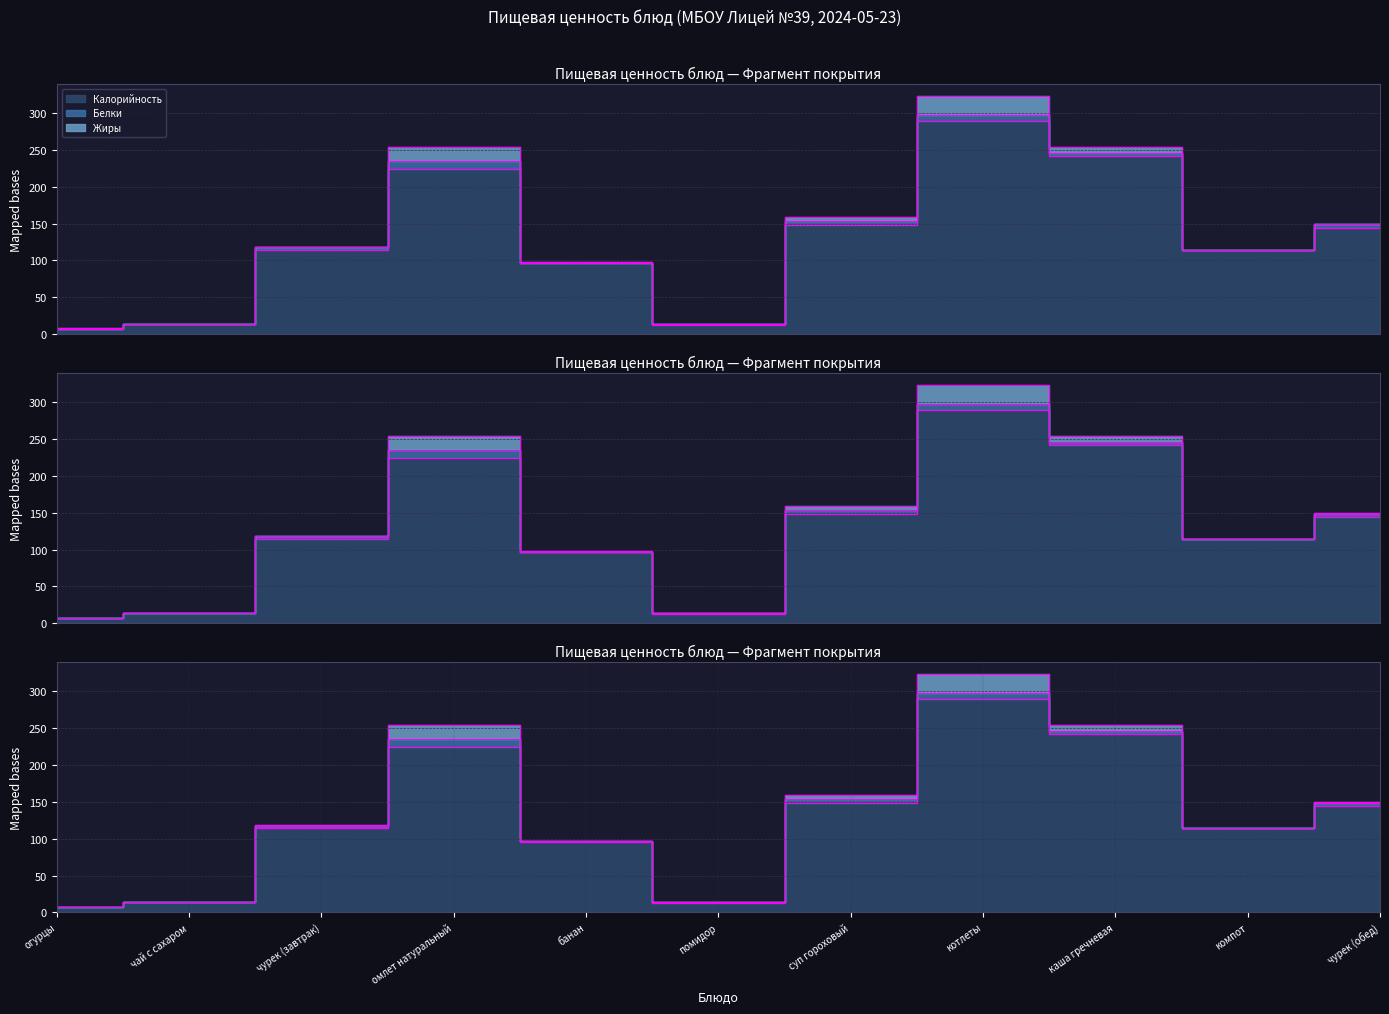

Where do Жиры and Белки first cross each other?

чурек (завтрак) and омлет натуральный